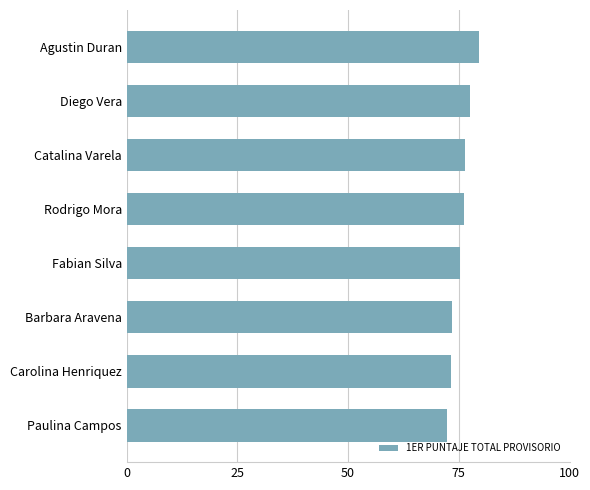

What is the ratio of the value at Agustin Duran to the value at Catalina Varela?

1.0